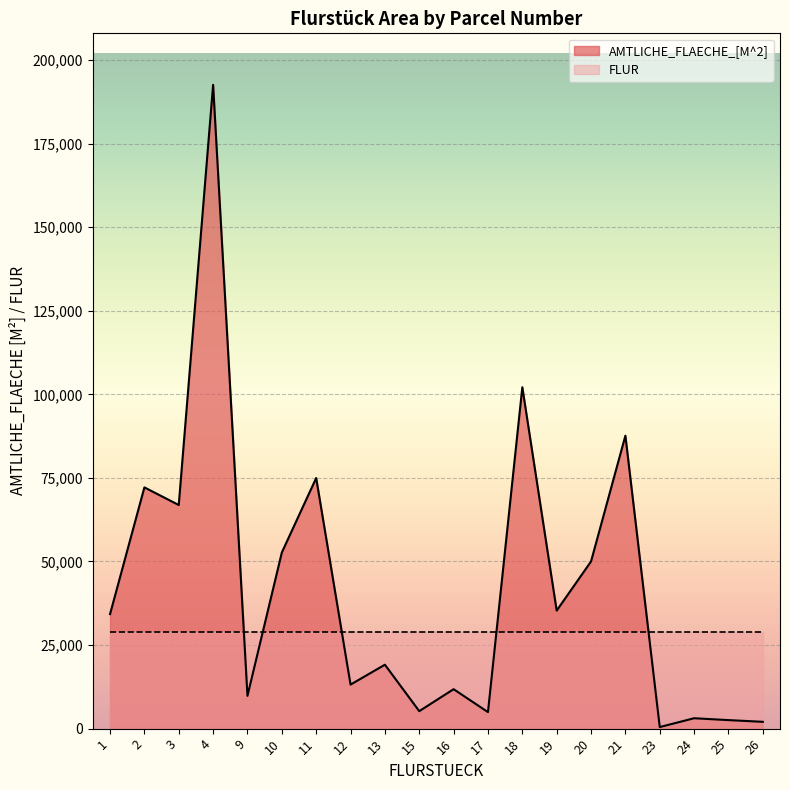

Which label corresponds to the largest value in the chart?

4